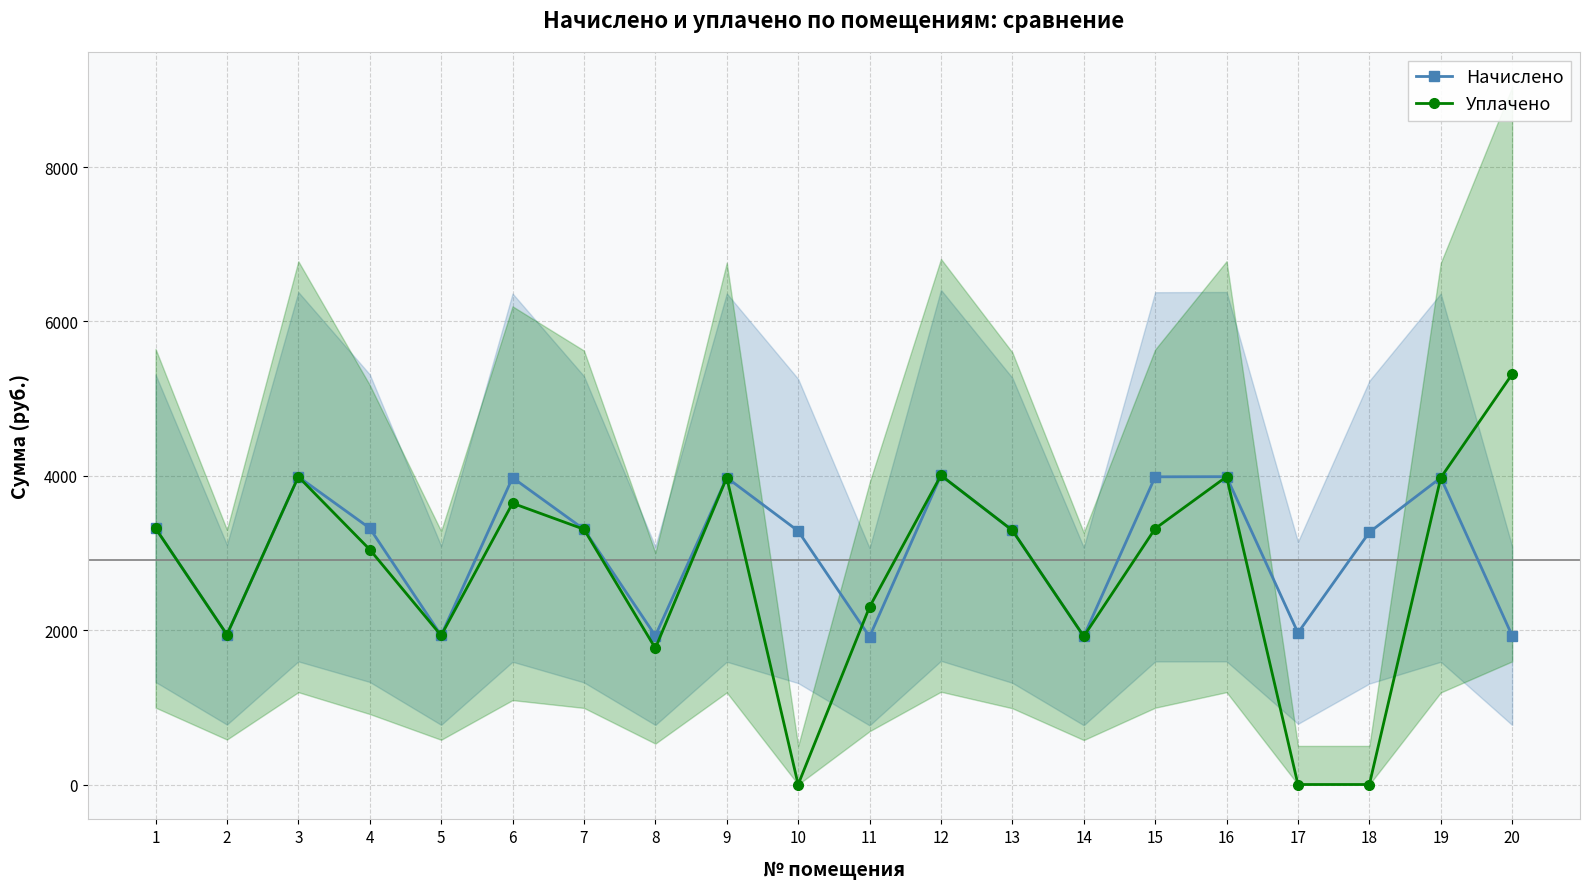

What is the value of the Уплачено point at the 12th from the left?

4005.3